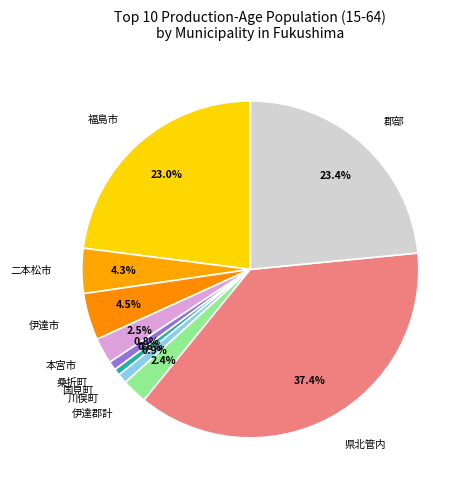

Does any single category account for the majority?

No